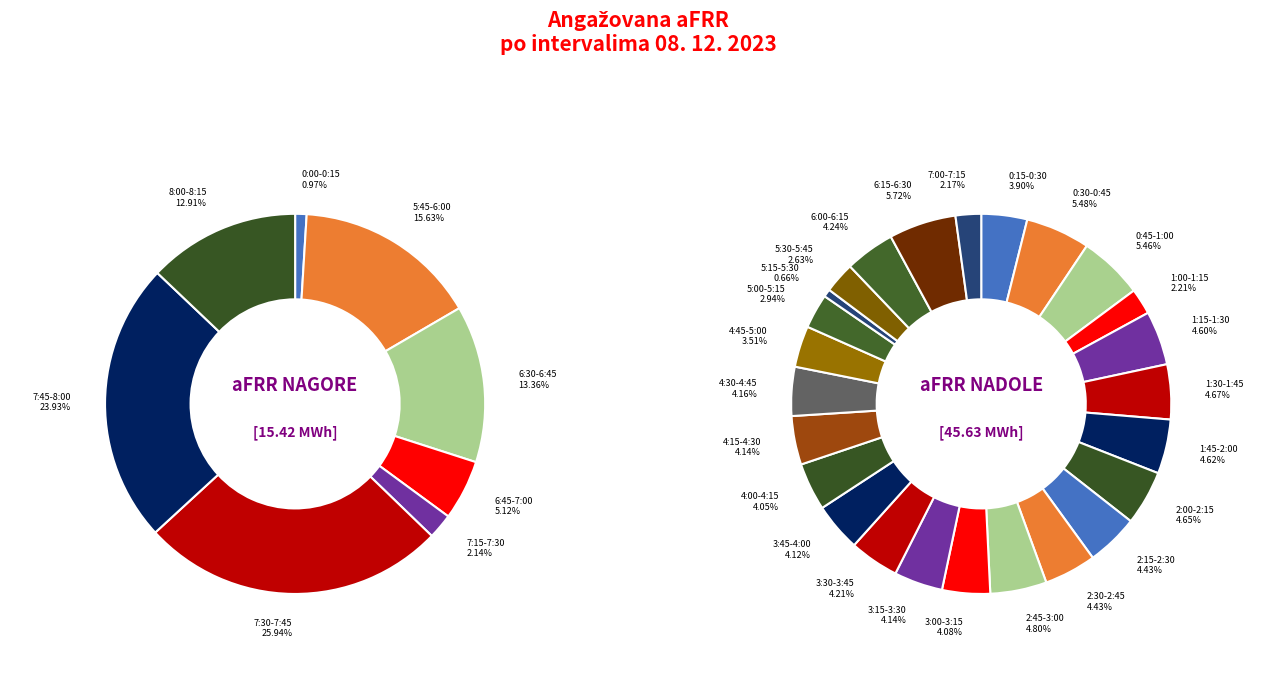

True or false: 30 accounts for 41% of the total.

False